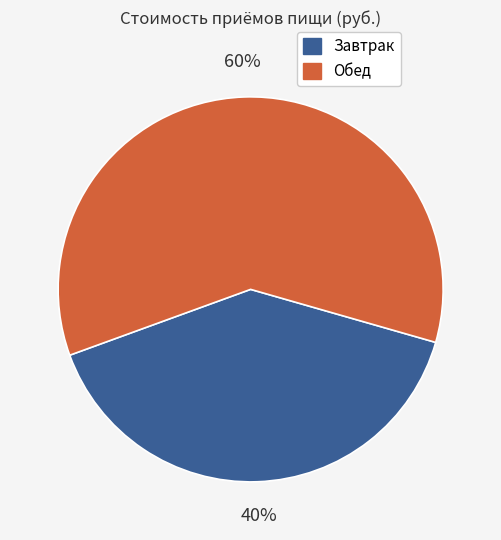

Which category has the smallest portion of the pie?

Завтрак